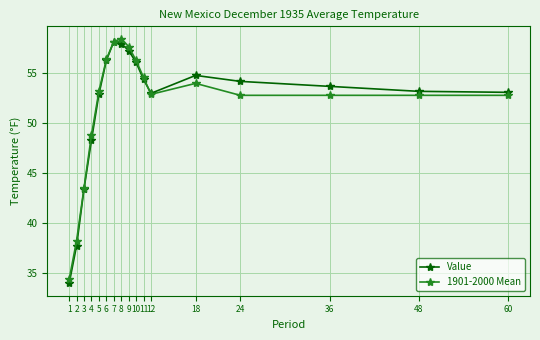

Which series changed the most between 9 and 10?

1901-2000 Mean